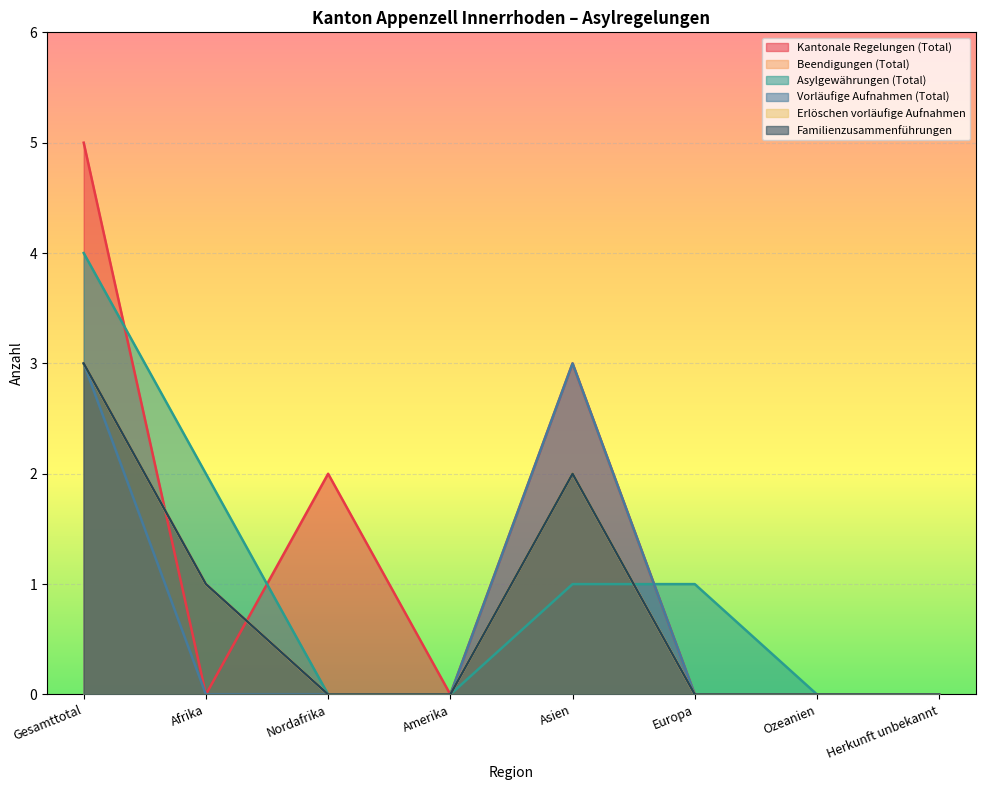

Count the number of data series in this chart.

6